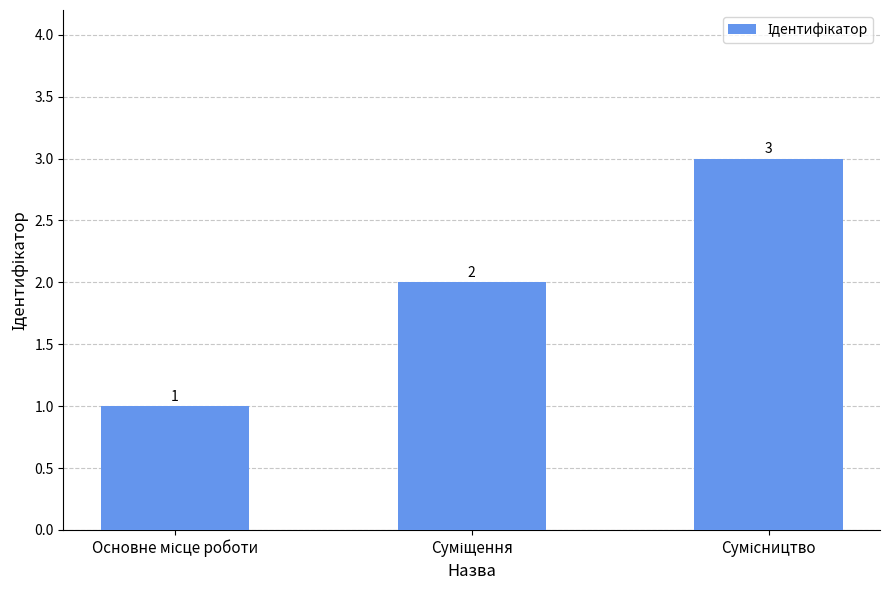

How many values are between 1 and 3?

3